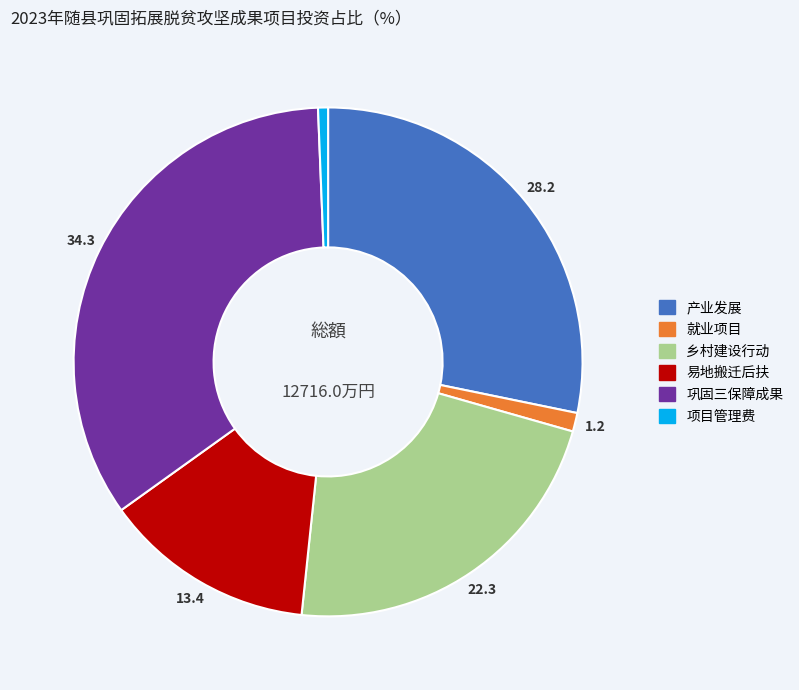

Does any single category account for the majority?

No